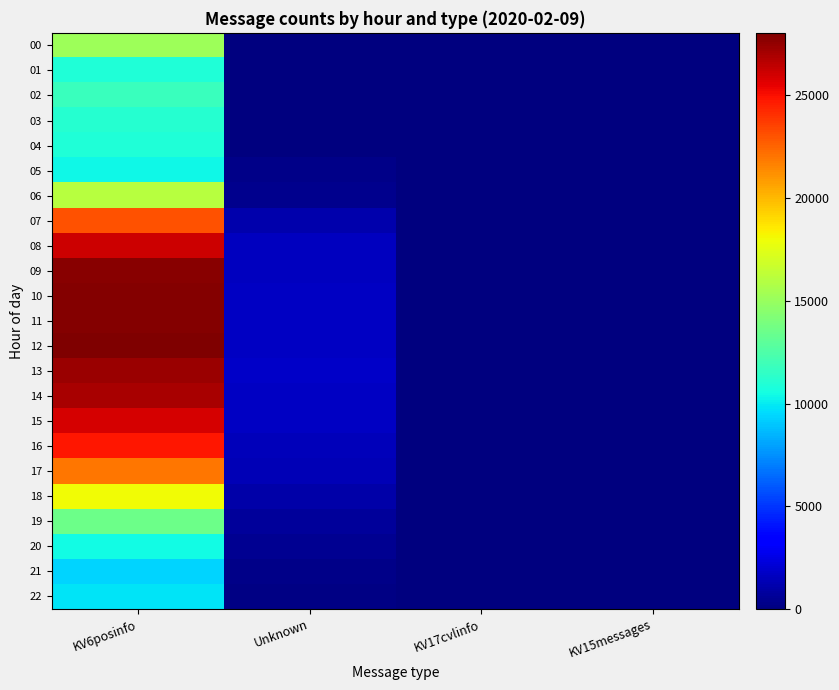

Which series has the widest spread of values?

12